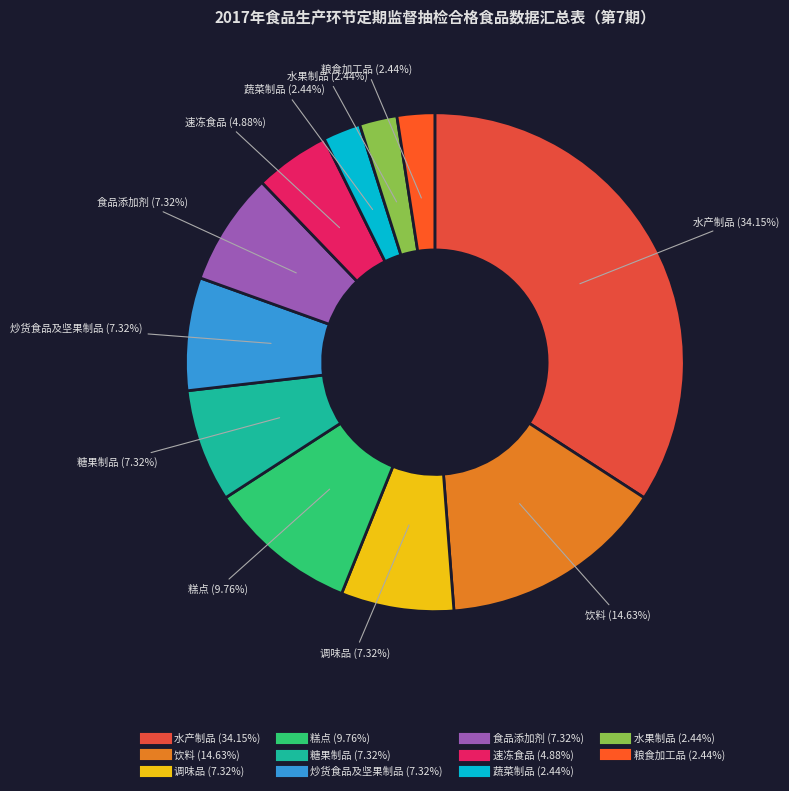

Which category has the biggest portion of the pie?

水产制品